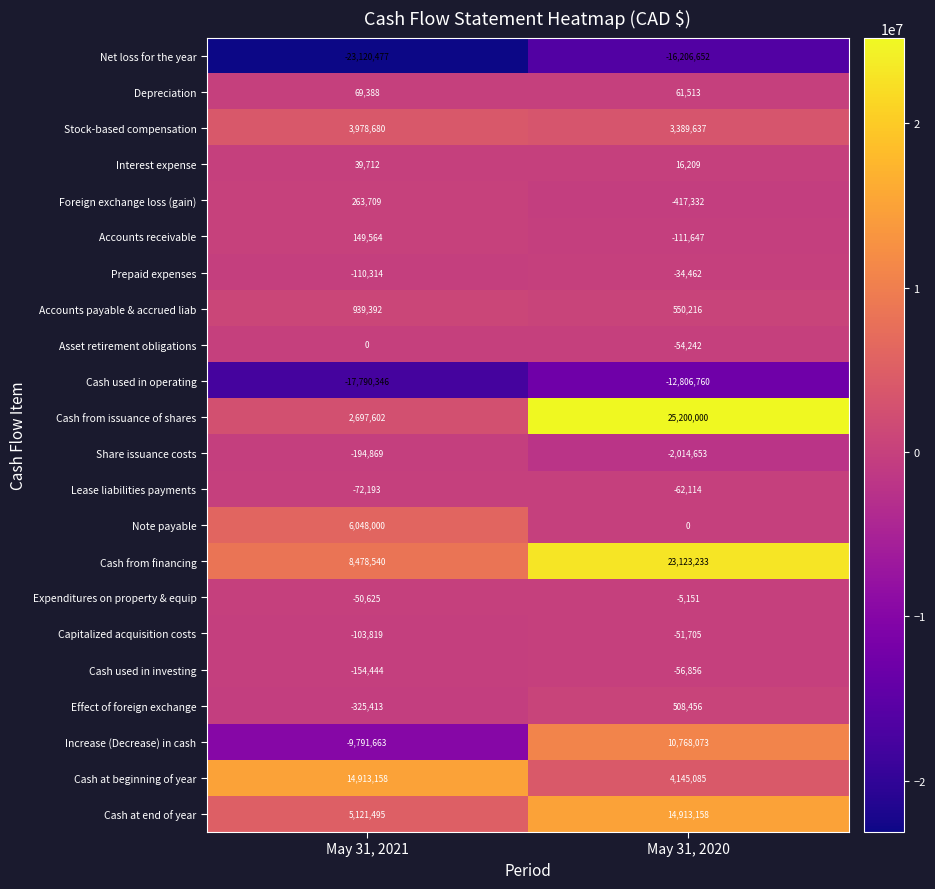

What is the average value of the Share issuance costs series?

-1104761